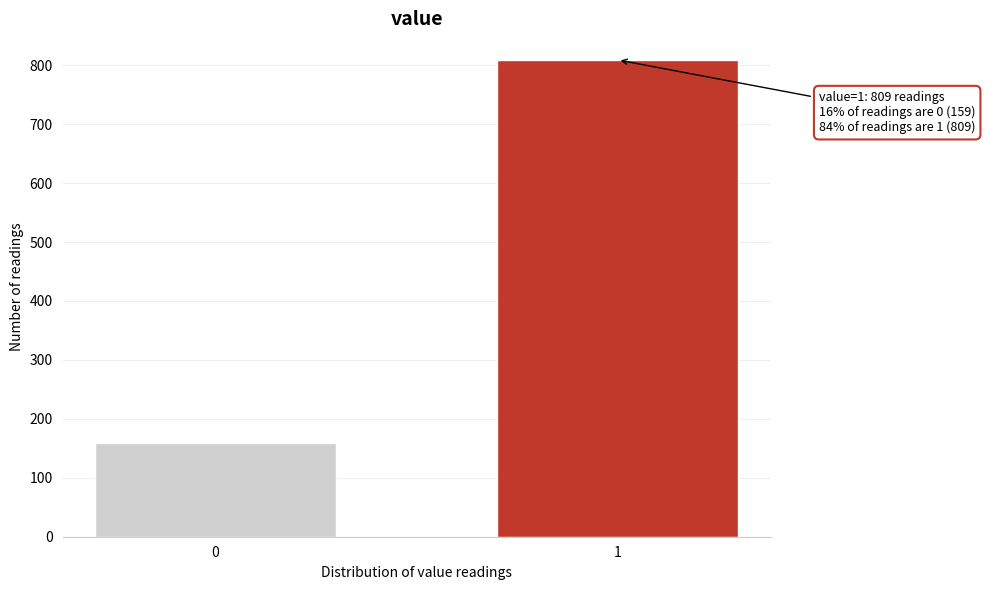

Reading left to right, transcribe all the data shown in this chart.

159	809